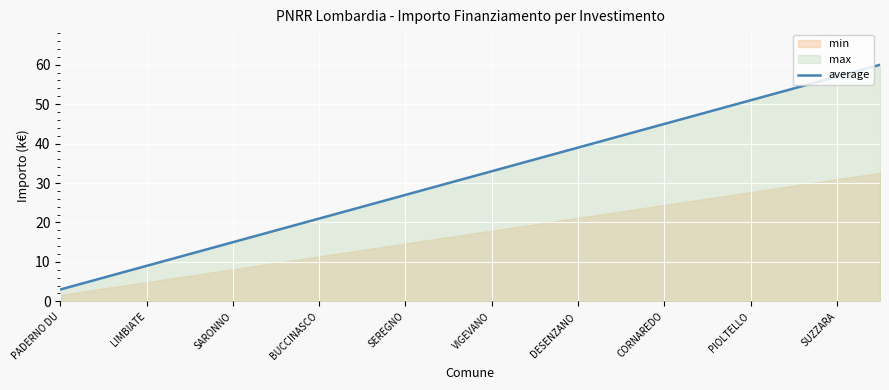

What is the approximate value of average at LIMBIATE?

9.0